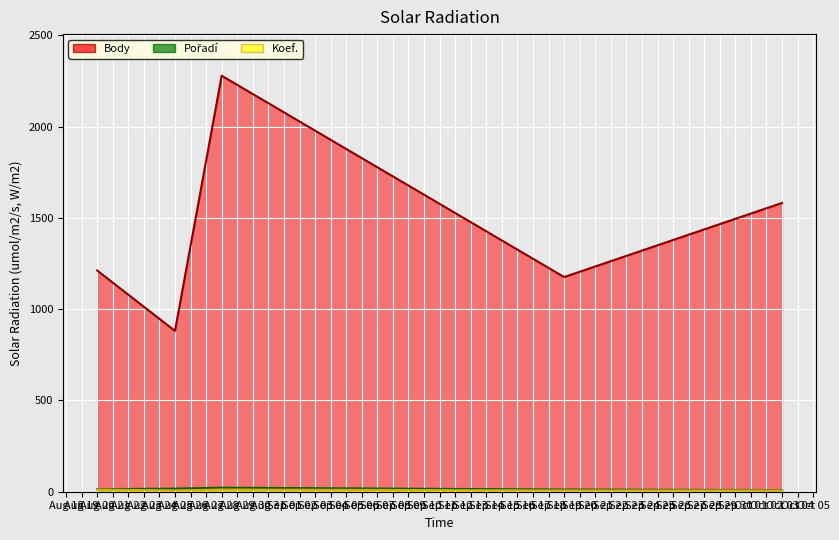

What are all the series names shown in the legend?

Body, Pořadí, Koef.